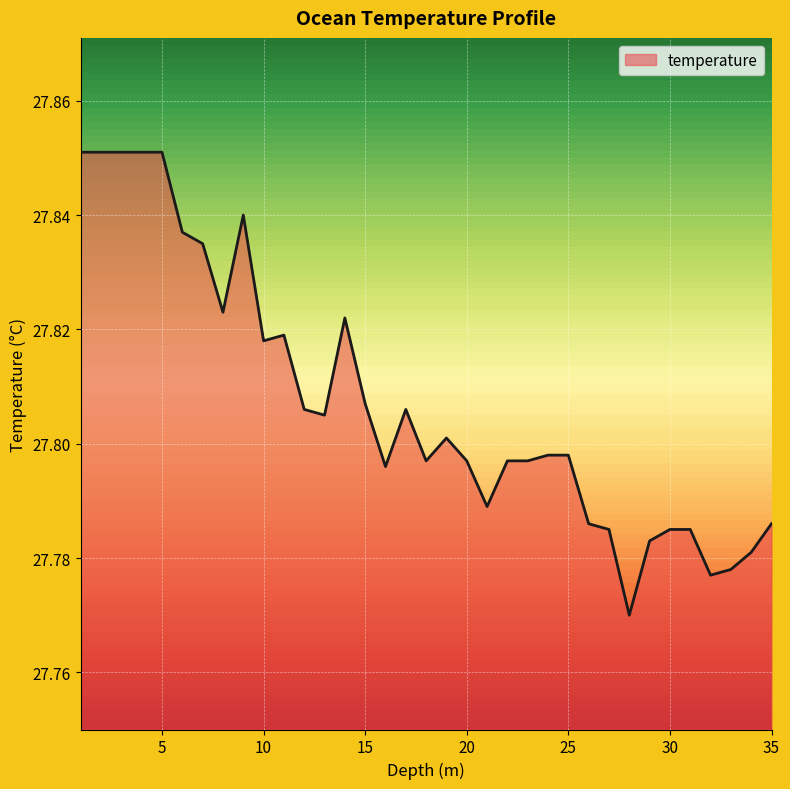

What is the label of the 4th point from the left?

4.0